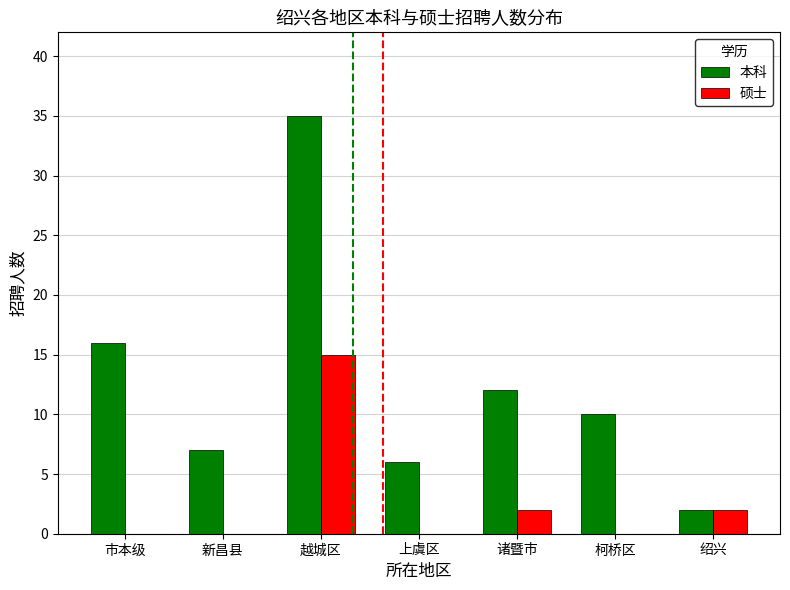

The 硕士 series shows 5 at 柯桥区. True or false?

False